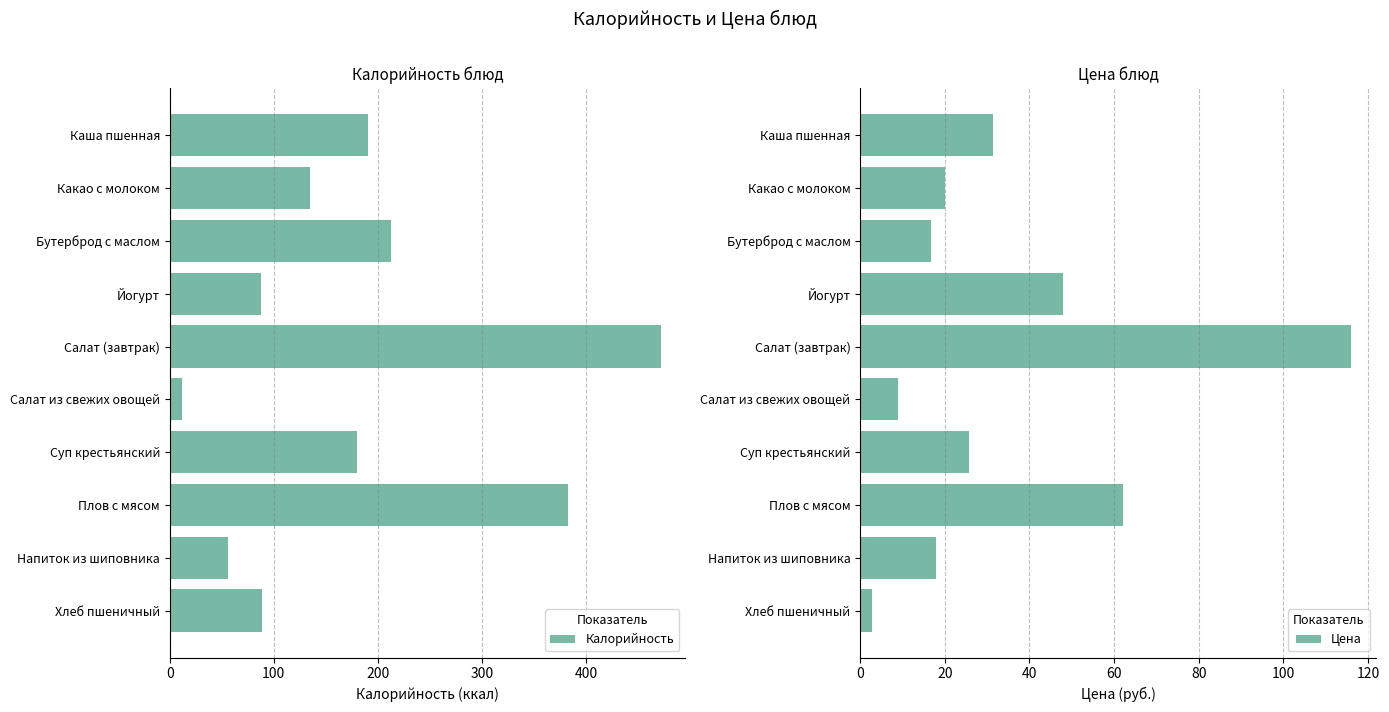

What is the maximum value for Калорийность?

472